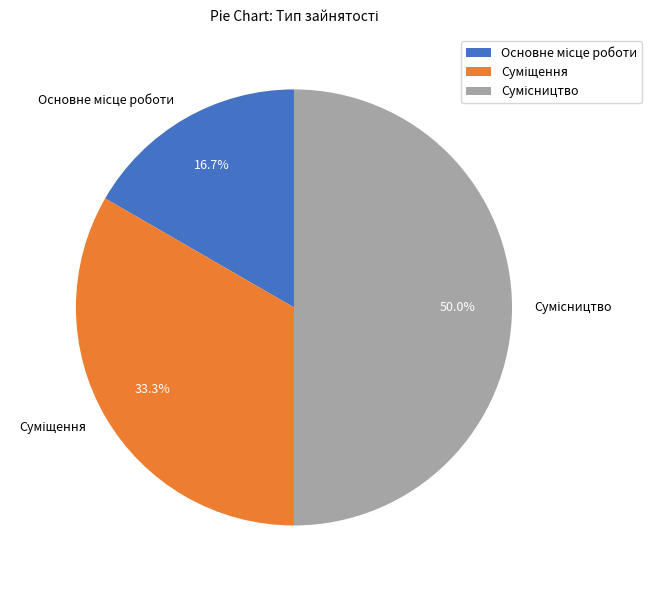

What portion of the pie excludes Сумісництво?

50.0%